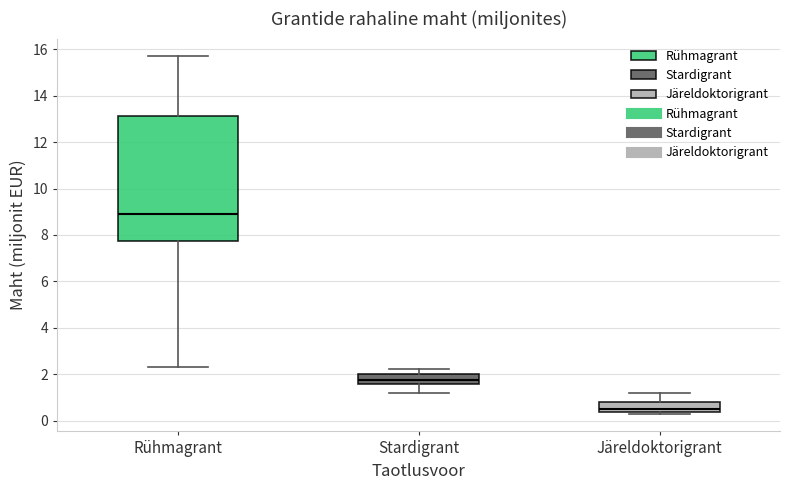

Which box is the tallest, from its lower edge to its upper edge?

Rühmagrant